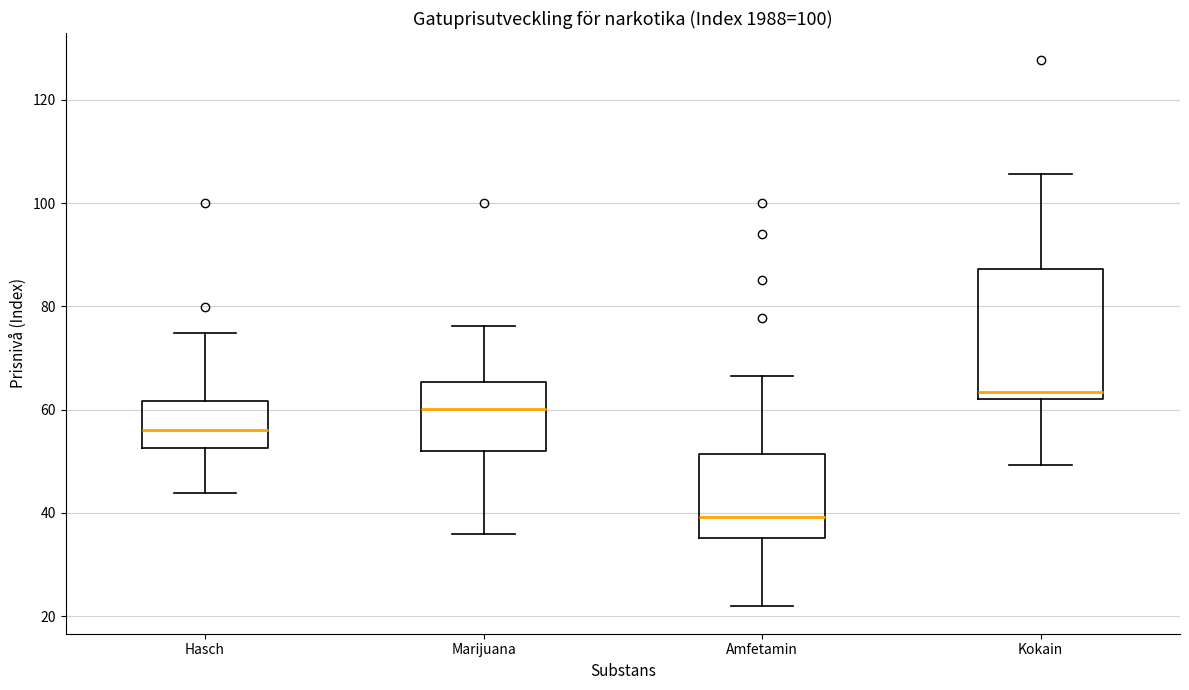

Reading left to right, transcribe this box plot: for each box, give where its median line is, the range the box spans, and where its two whiskers end, as read against the y-axis. The values are not printed on the chart, so give them approximately, as read against the axis.

Hasch: median 56, box 52 to 62, whiskers 44 to 74
Marijuana: median 60, box 52 to 66, whiskers 36 to 76
Amfetamin: median 40, box 36 to 52, whiskers 22 to 66
Kokain: median 64, box 62 to 88, whiskers 50 to 106